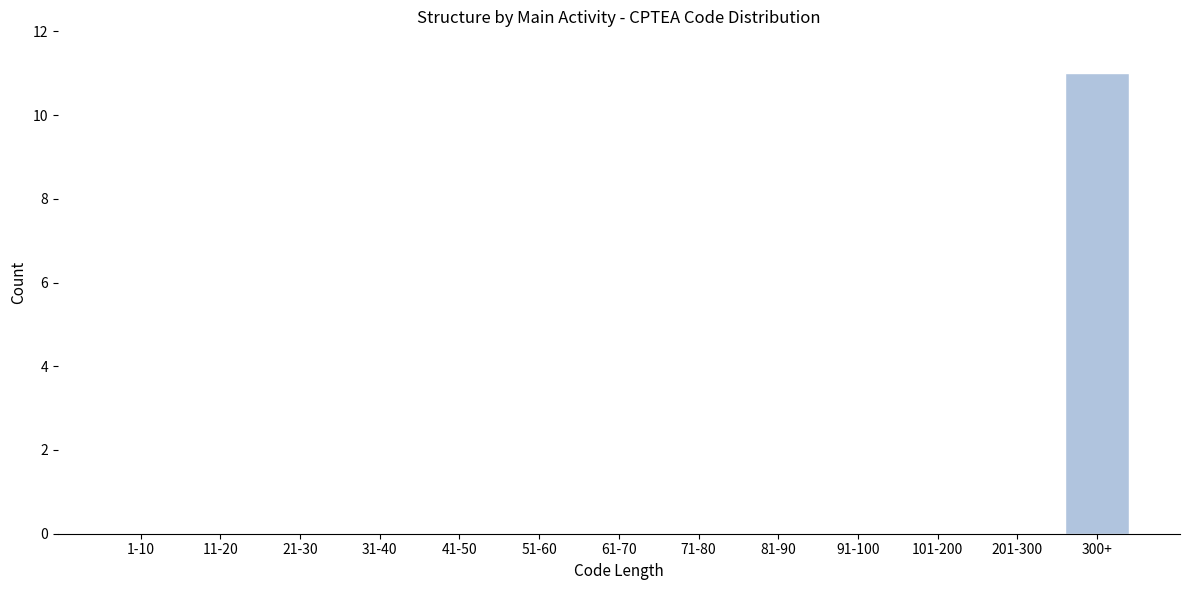

Reading left to right, what are all the values shown in this chart?

1-10=0	11-20=0	21-30=0	31-40=0	41-50=0	51-60=0	61-70=0	71-80=0	81-90=0	91-100=0	101-200=0	201-300=0	300+=11